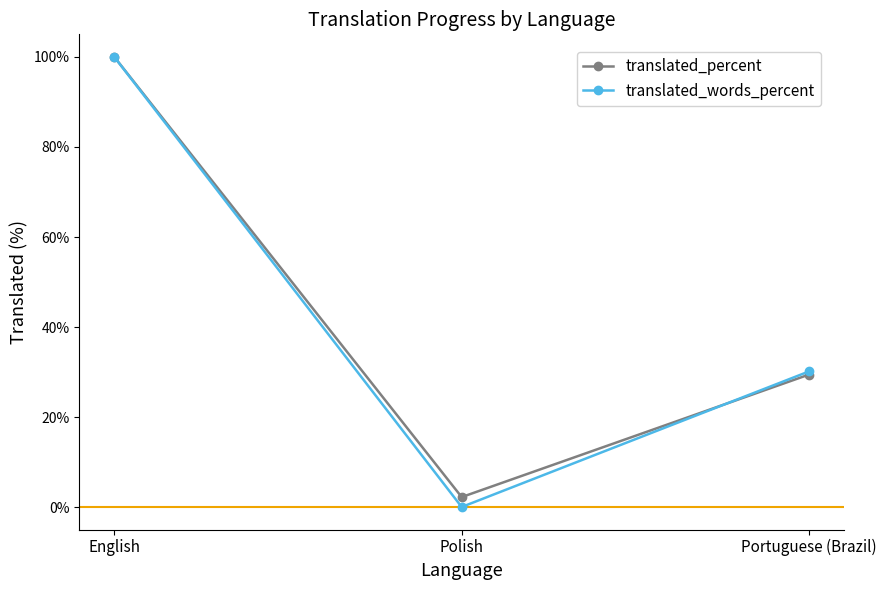

The translated_words_percent series shows 149.4 at English. True or false?

False